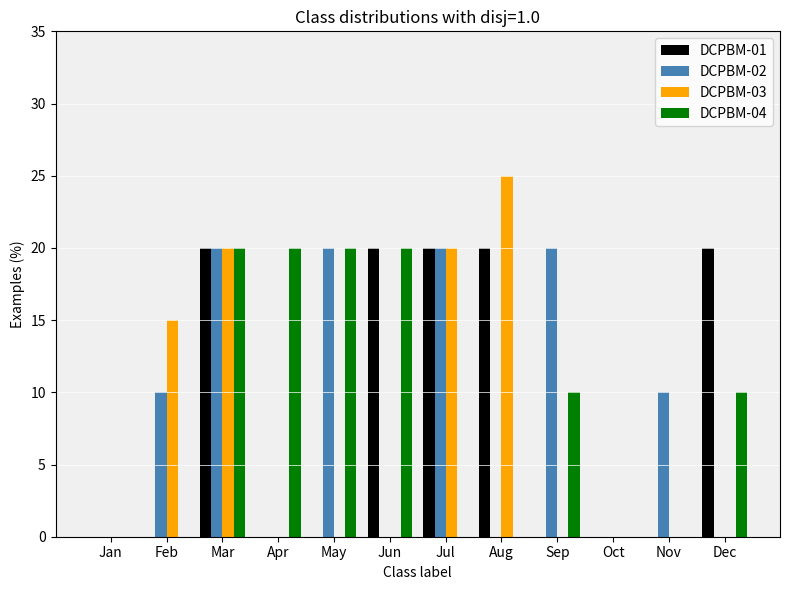

What is the sum of the DCPBM-04 values at Dec and Oct?

10